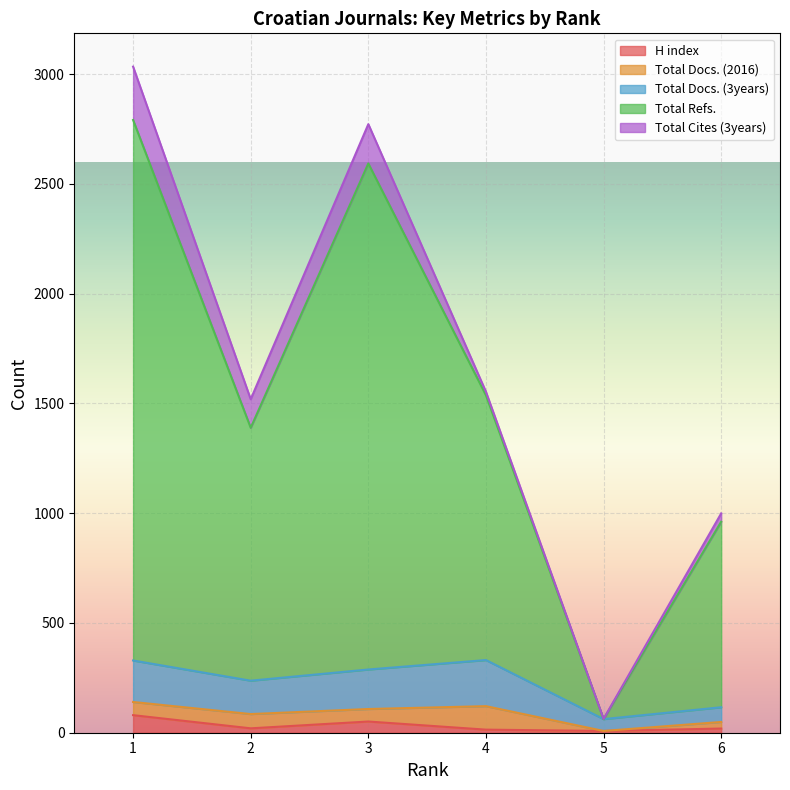

What is the highest value of the H index series?

80